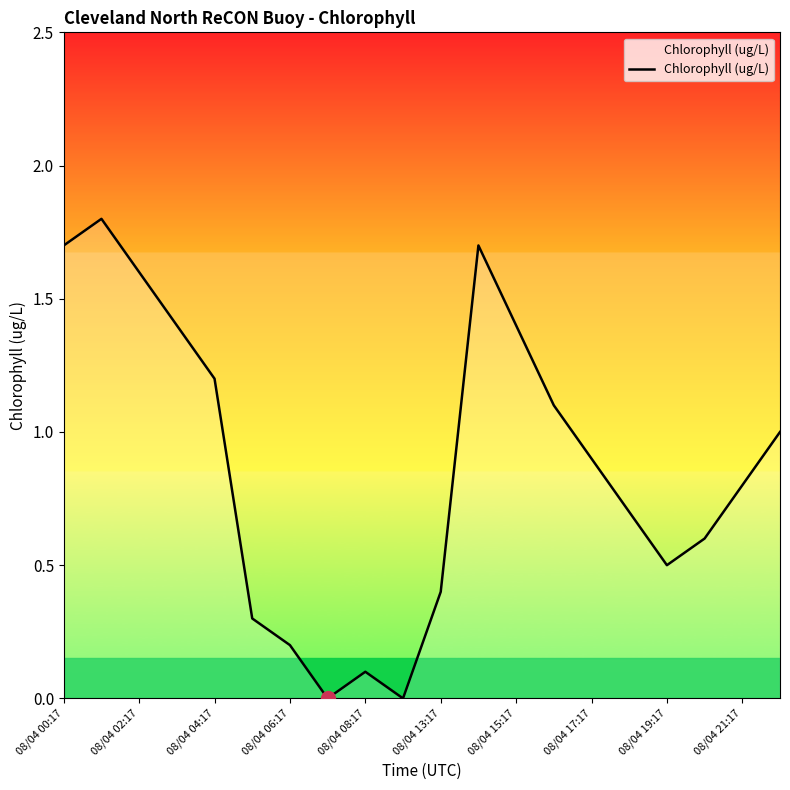

What is the difference between the maximum and minimum values?

1.8